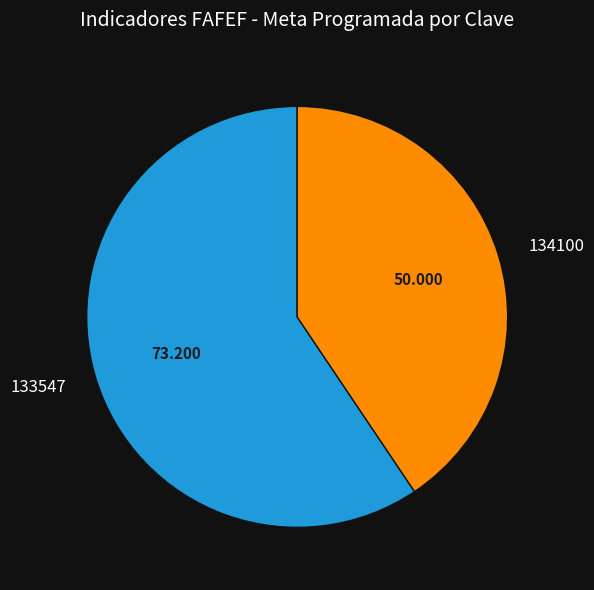

Is there any slice that represents more than half of the pie?

Yes